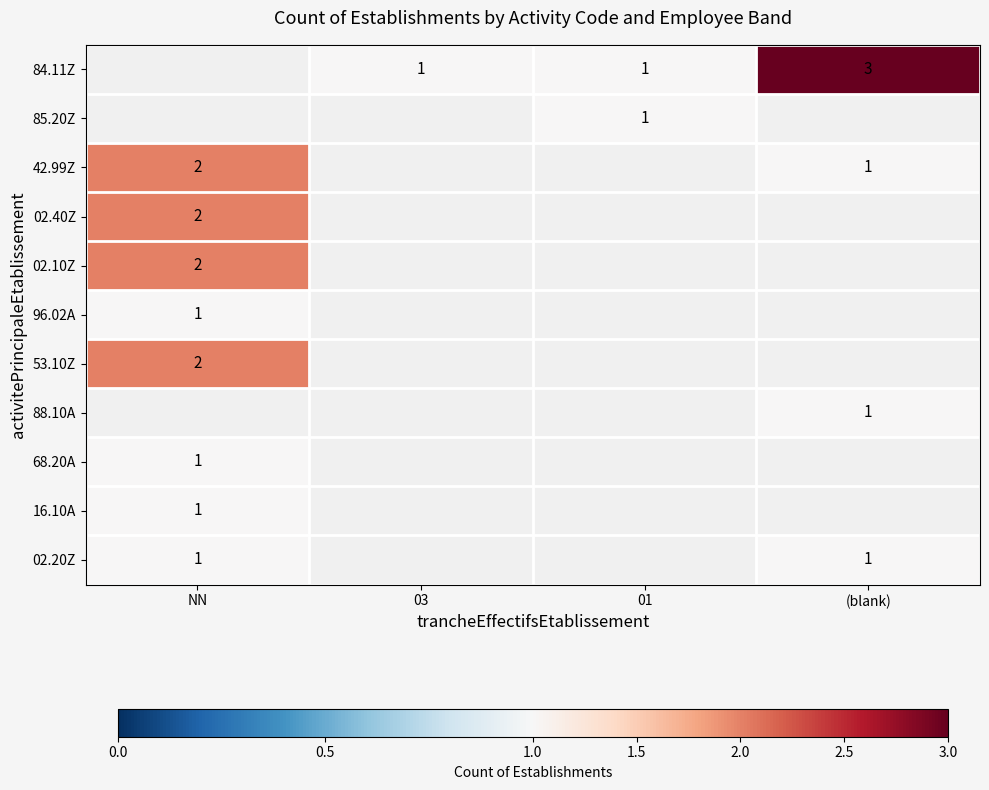

The 84.11Z series shows 3 at (blank). True or false?

True